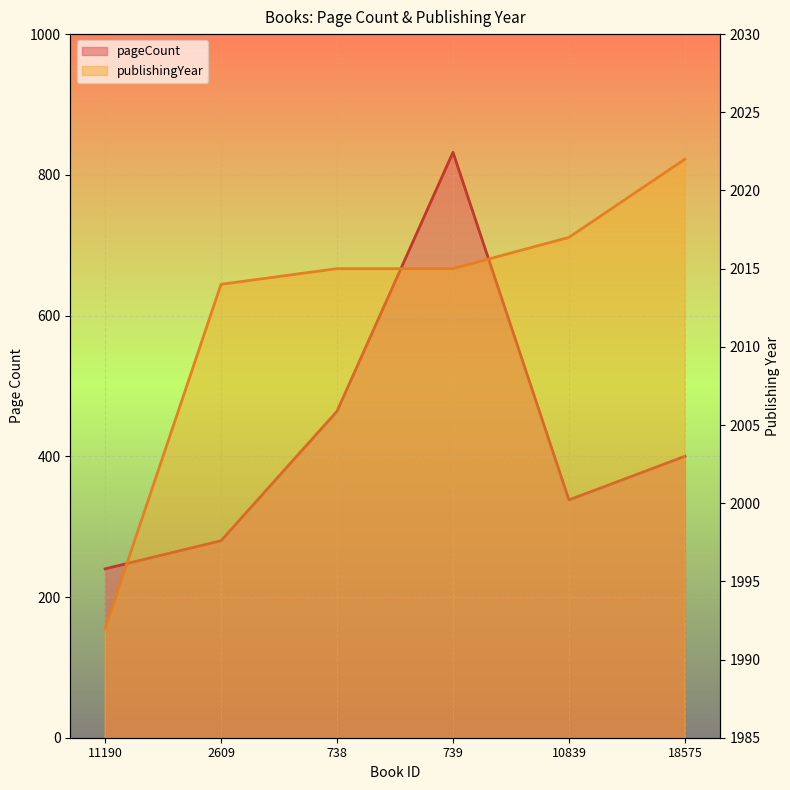

Reading right to left, transcribe all the data shown in this chart.

pageCount: 400	338	832	464	280	240
publishingYear: 2022	2017	2015	2015	2014	1992